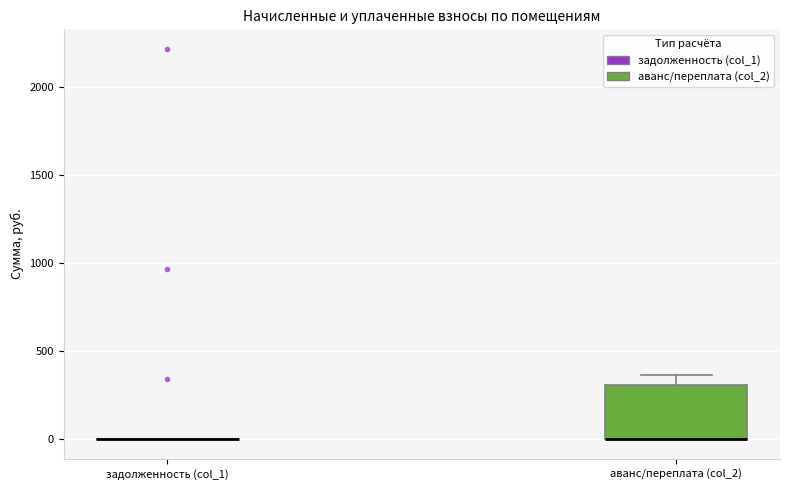

Reading left to right, read every box against the y-axis: the position of its median line, the range the box covers, and the ends of its whiskers. The values are not printed on the chart, so give them approximately, as read against the axis.

задолженность (col_1): box collapsed to a line at 0, whiskers 0 to 0
аванс/переплата (col_2): median 0 (drawn on the box's lower edge), box 0 to 300, whiskers 0 to 350